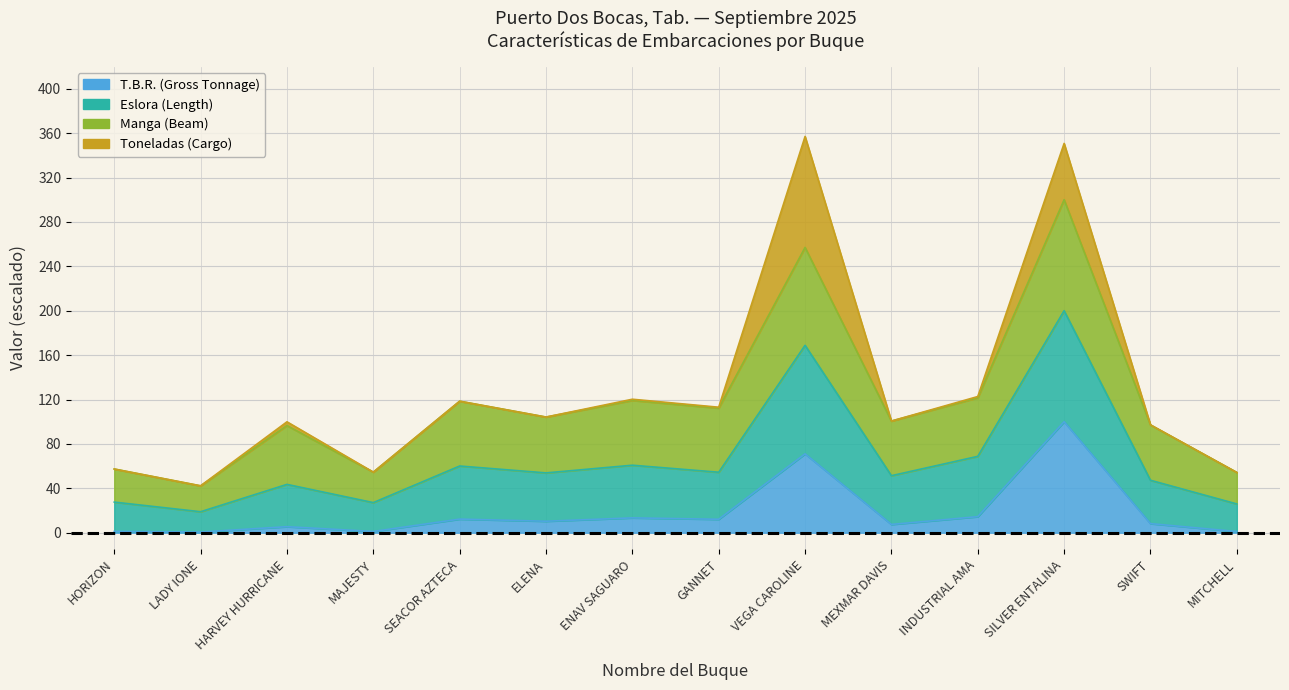

True or false: Eslora (Length) and T.B.R. (Gross Tonnage) cross at least once.

False